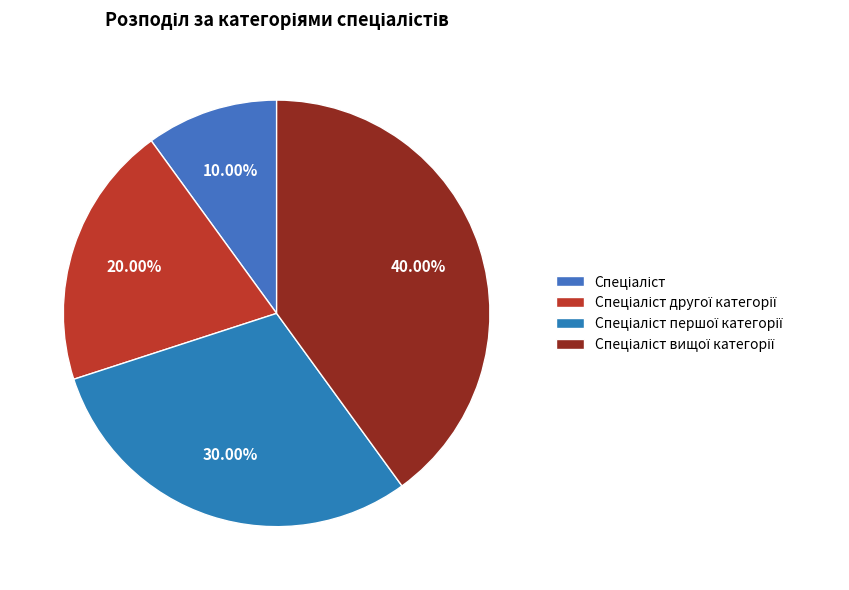

How many segments does this pie chart have?

4